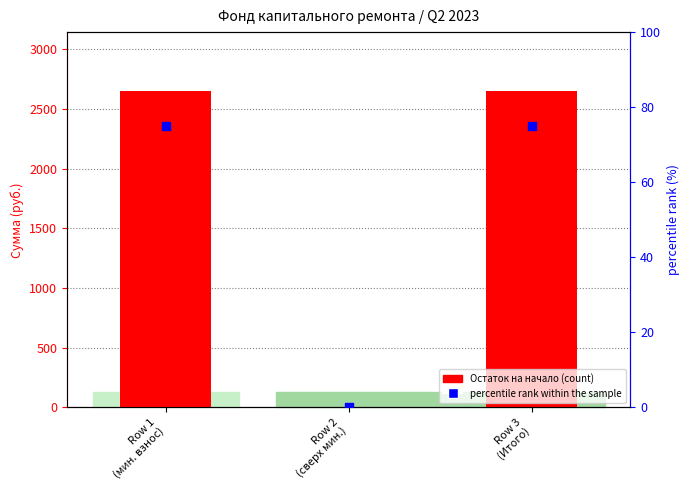

Which series contains the highest Y value?

Остаток на начало